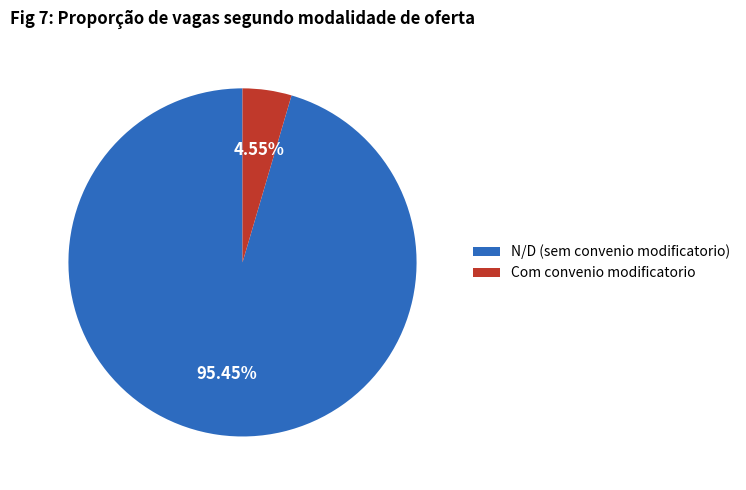

Which slice represents more than half of the pie?

N/D (sem convenio modificatorio)